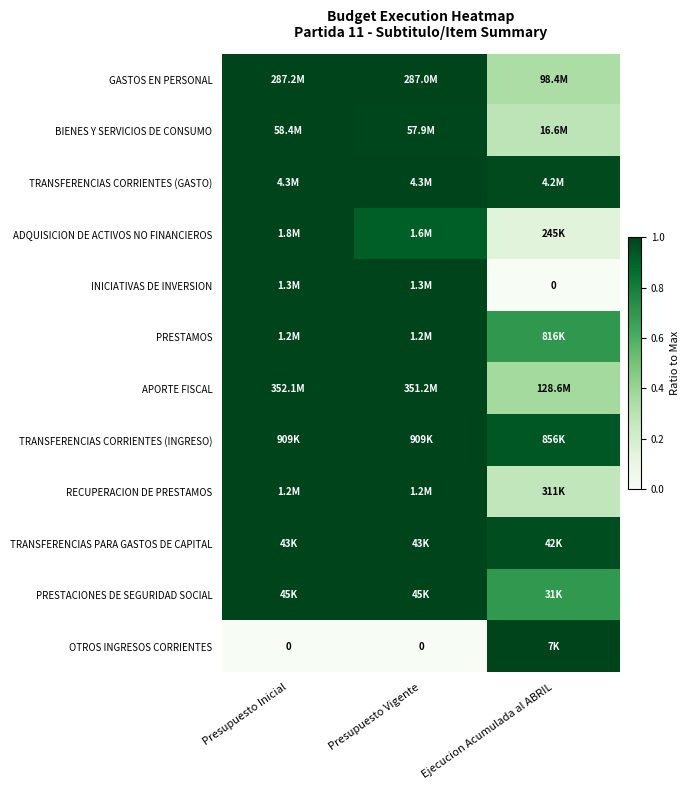

True or false: APORTE FISCAL has a value of 0.5 at Presupuesto Inicial.

False